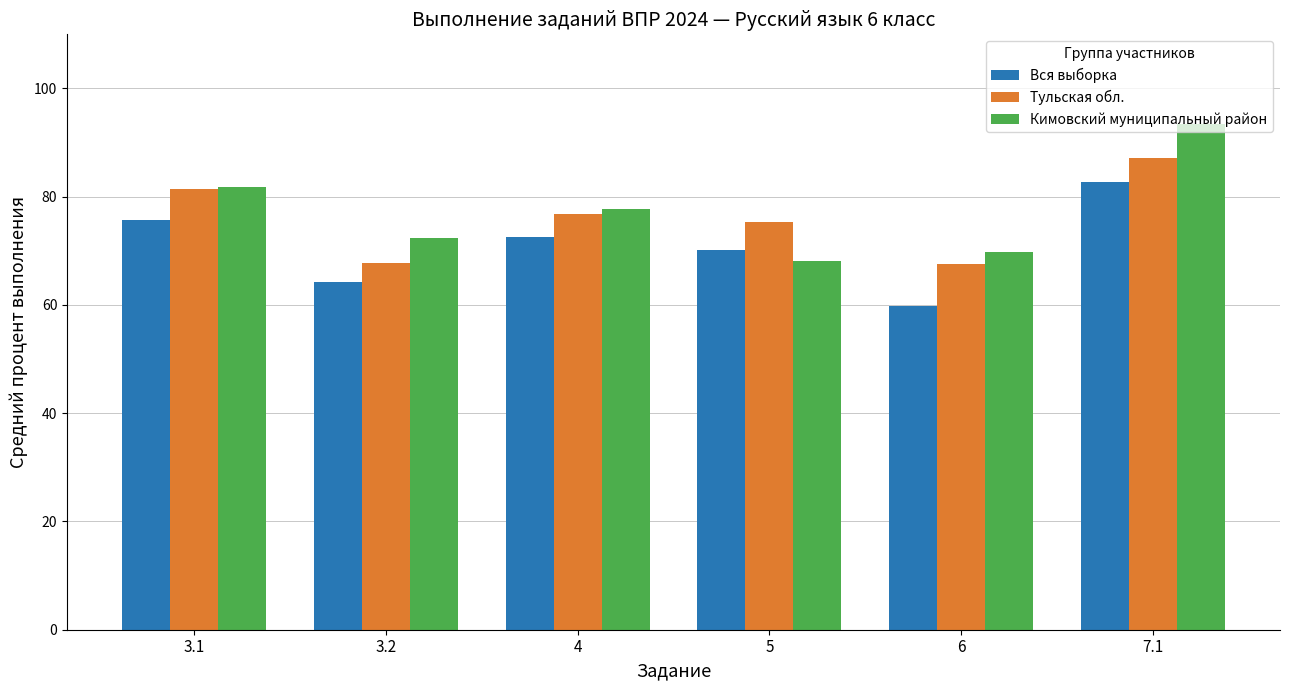

What is the maximum value for Тульская обл.?

87.2